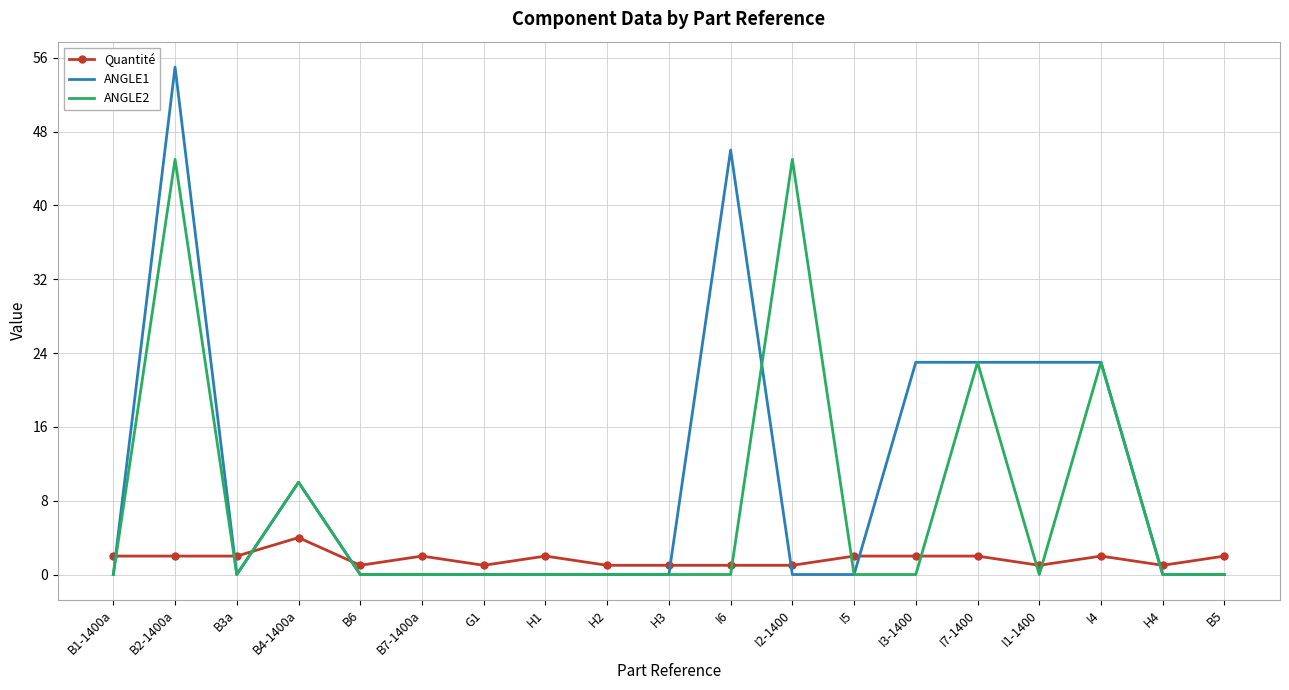

Is the value of ANGLE1 at H3 greater than the value of ANGLE2 at B4-1400a?

No